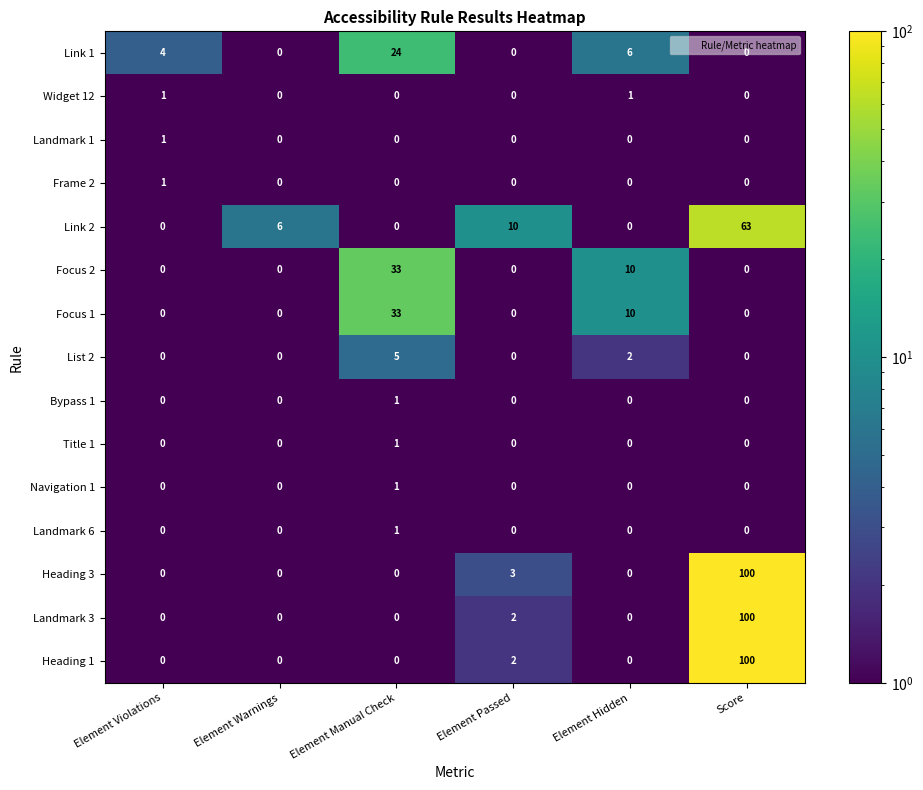

Which category has the highest value in the Focus 2 series?

Element Manual Check